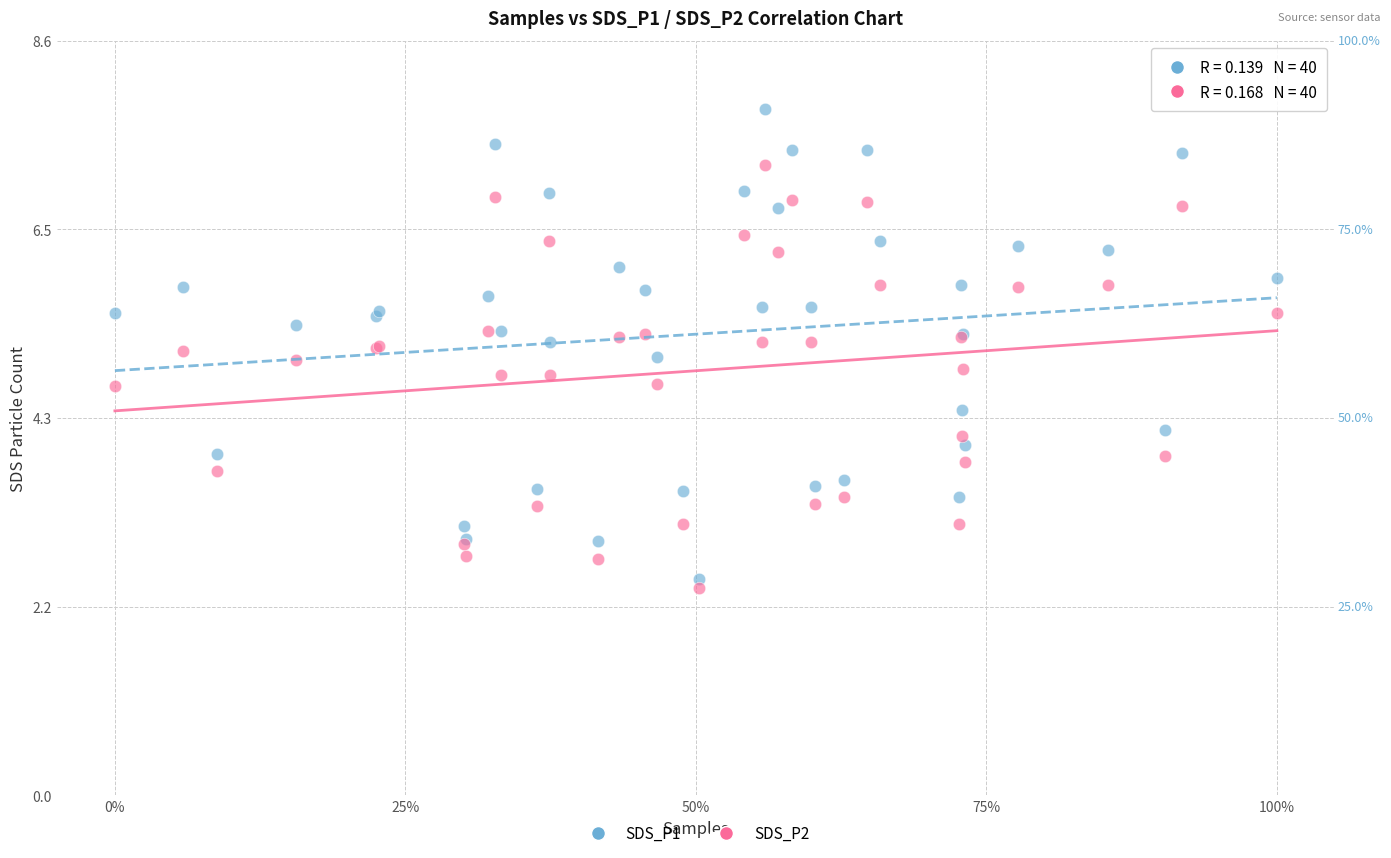

Which series reaches the maximum Y coordinate?

SDS_P1